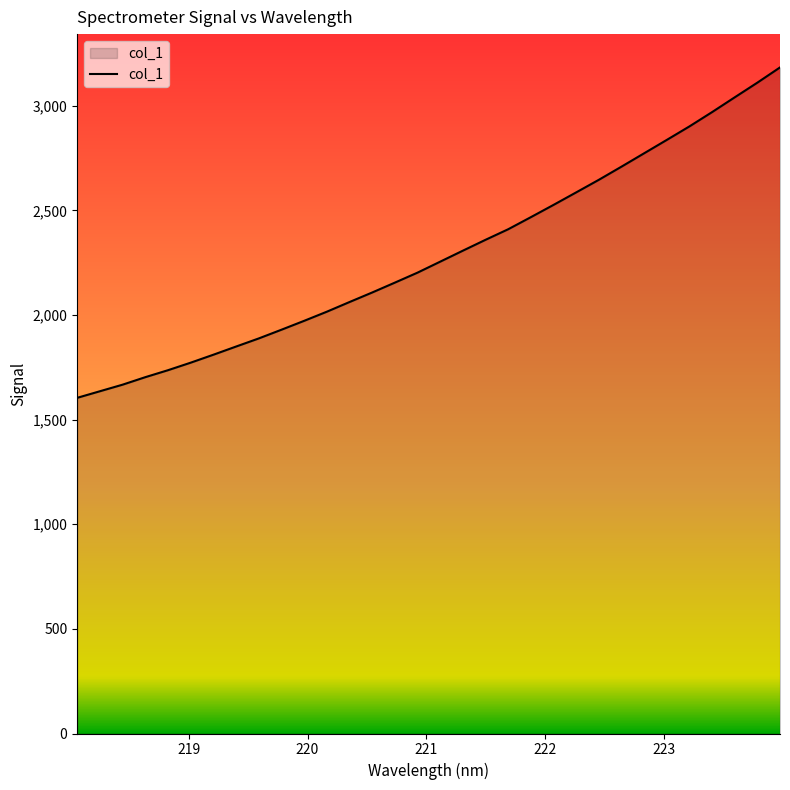

What is the difference between the maximum and minimum values?

1579.3